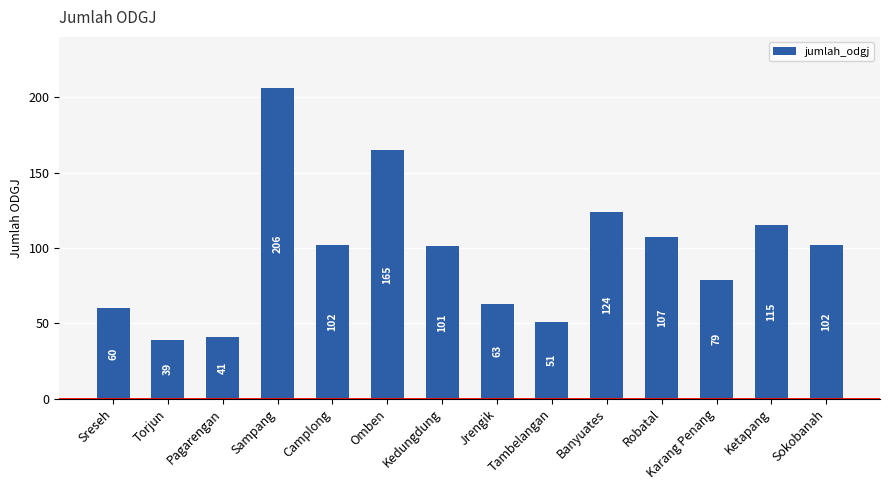

Where does the data first go above 102?

Sampang